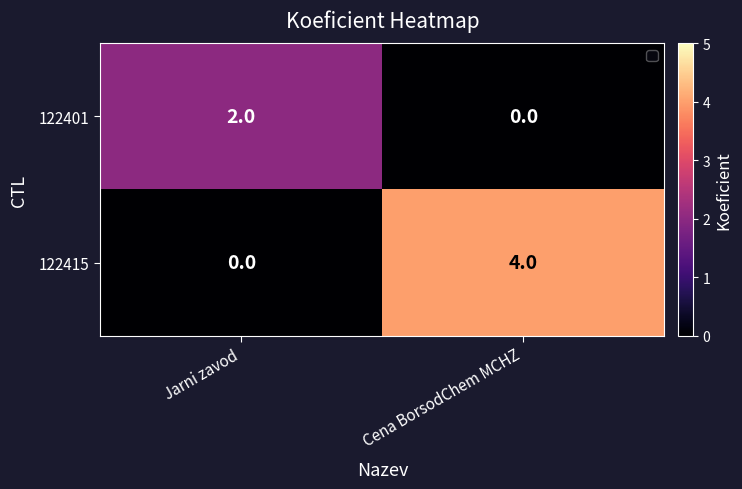

Which series has the widest spread of values?

122415